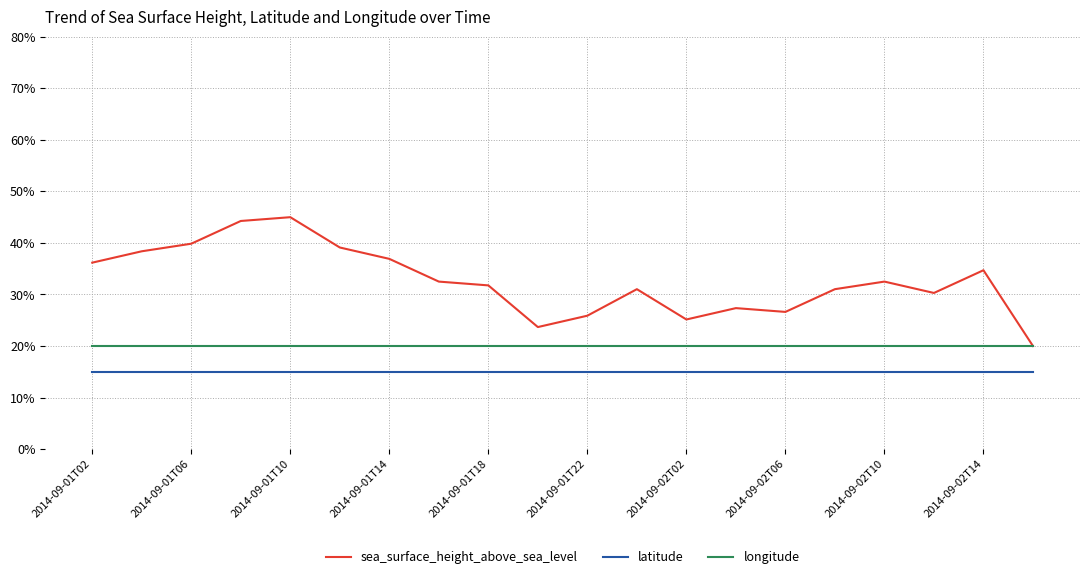

Which series has the largest total across all categories?

sea_surface_height_above_sea_level